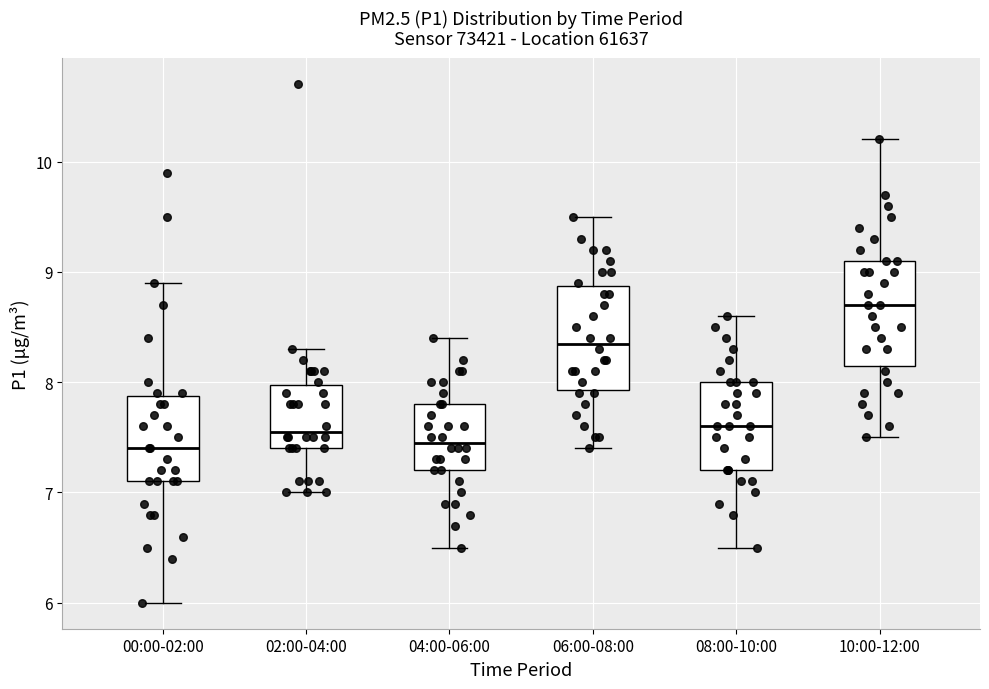

Reading left to right, read every box against the y-axis: the position of its median line, the range the box covers, and the ends of its whiskers. The values are not printed on the chart, so give them approximately, as read against the axis.

00:00-02:00: median 7.4, box 7.1 to 7.9, whiskers 6.0 to 8.9
02:00-04:00: median 7.6, box 7.4 to 8.0, whiskers 7.0 to 8.3
04:00-06:00: median 7.5, box 7.2 to 7.8, whiskers 6.5 to 8.4
06:00-08:00: median 8.4, box 7.9 to 8.9, whiskers 7.4 to 9.5
08:00-10:00: median 7.6, box 7.2 to 8.0, whiskers 6.5 to 8.6
10:00-12:00: median 8.7, box 8.2 to 9.1, whiskers 7.5 to 10.2